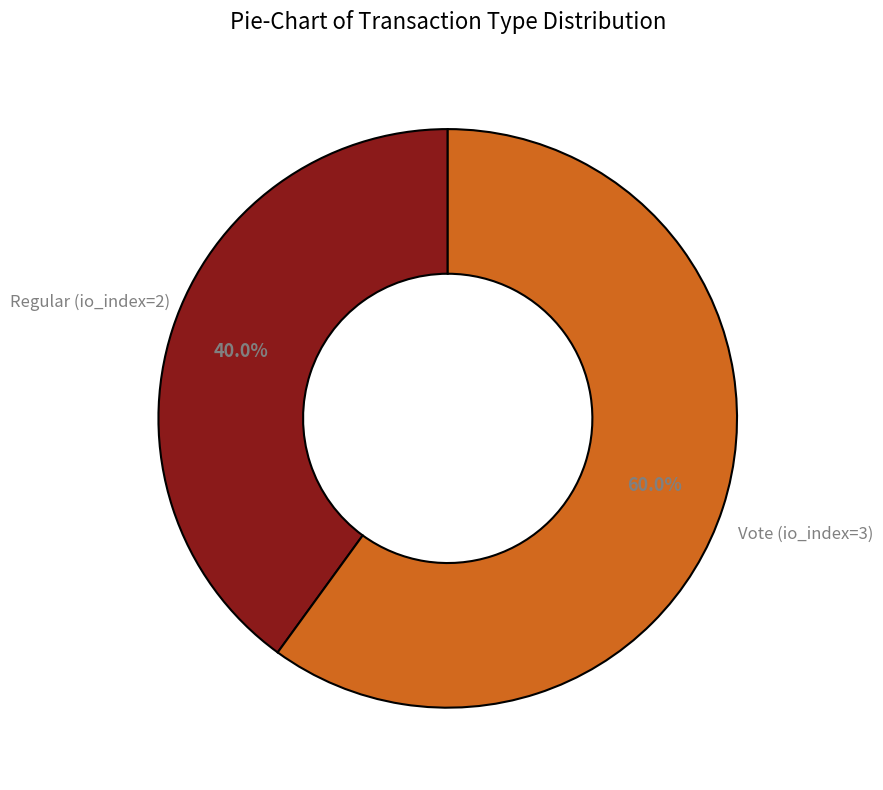

Does any single category account for the majority?

Yes